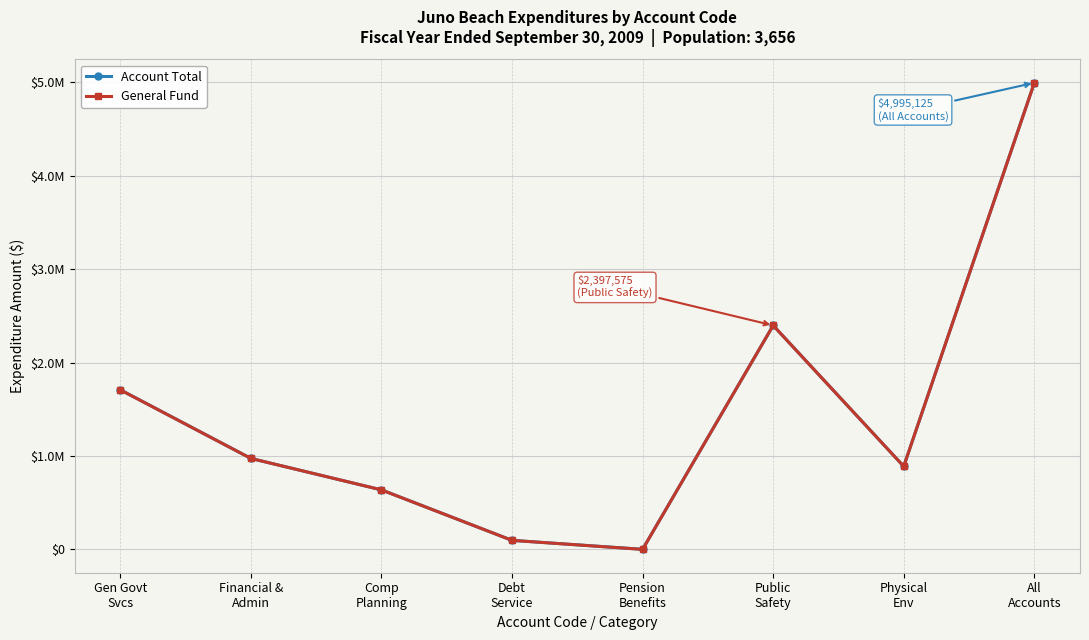

Which label corresponds to the smallest value in the chart?

Pension
Benefits